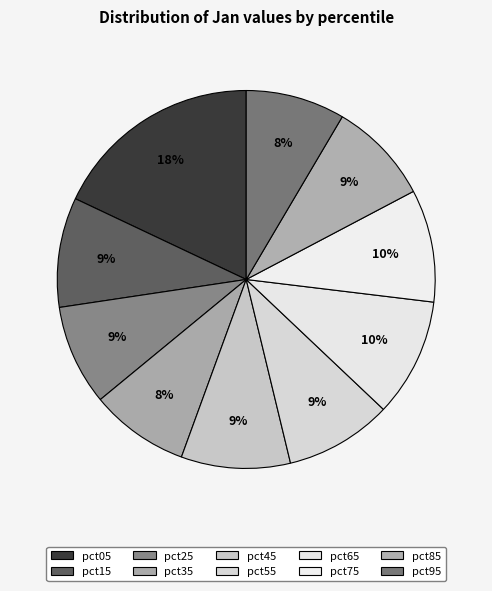

How many segments does this pie chart have?

10